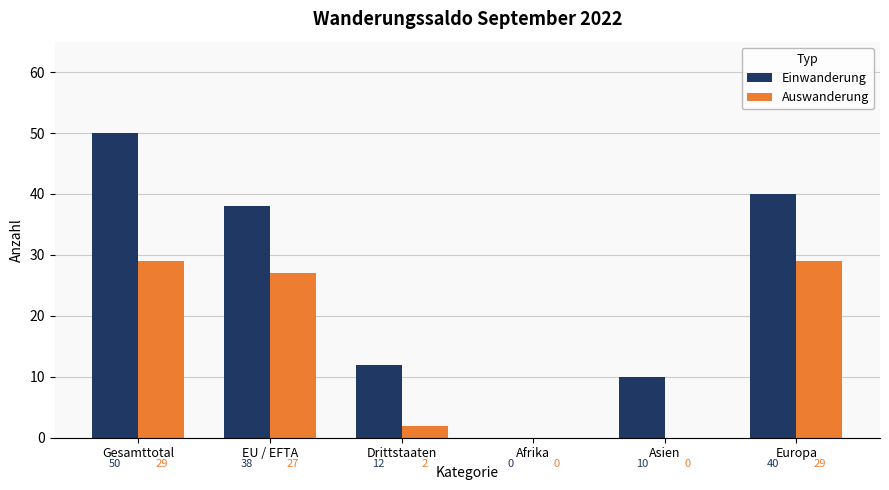

Is it true that Einwanderung equals 0 at Afrika?

True